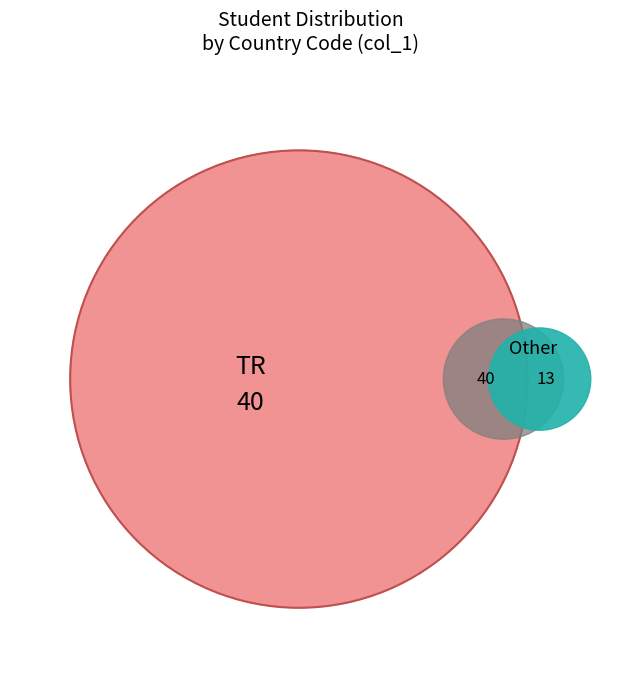

To the nearest percent, what portion does Other represent?

25%